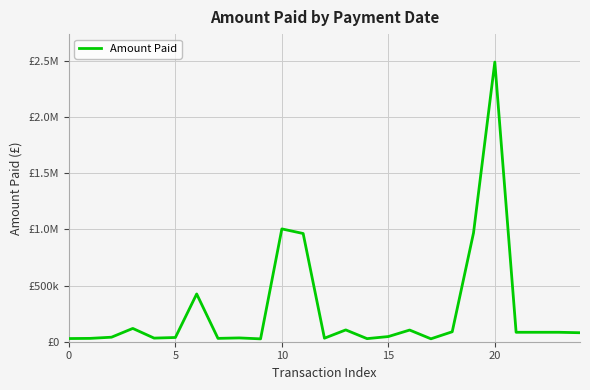

Is this an area chart (filled region under the line)?

No